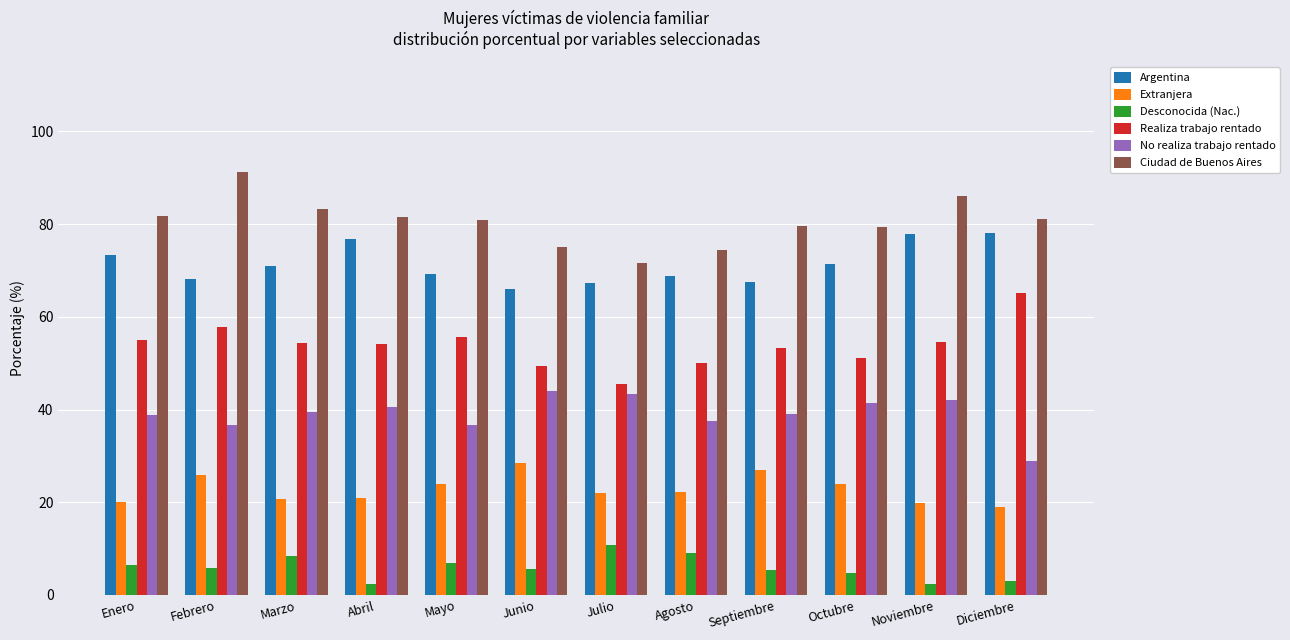

How many data points does each series have?

12